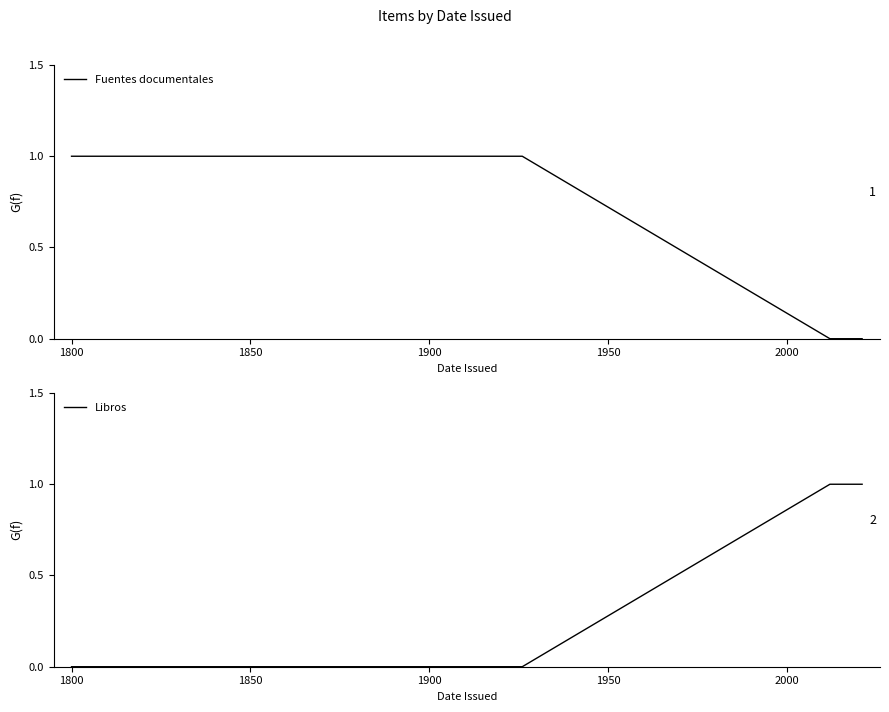

What is the label of the 8th point from the right?

1850